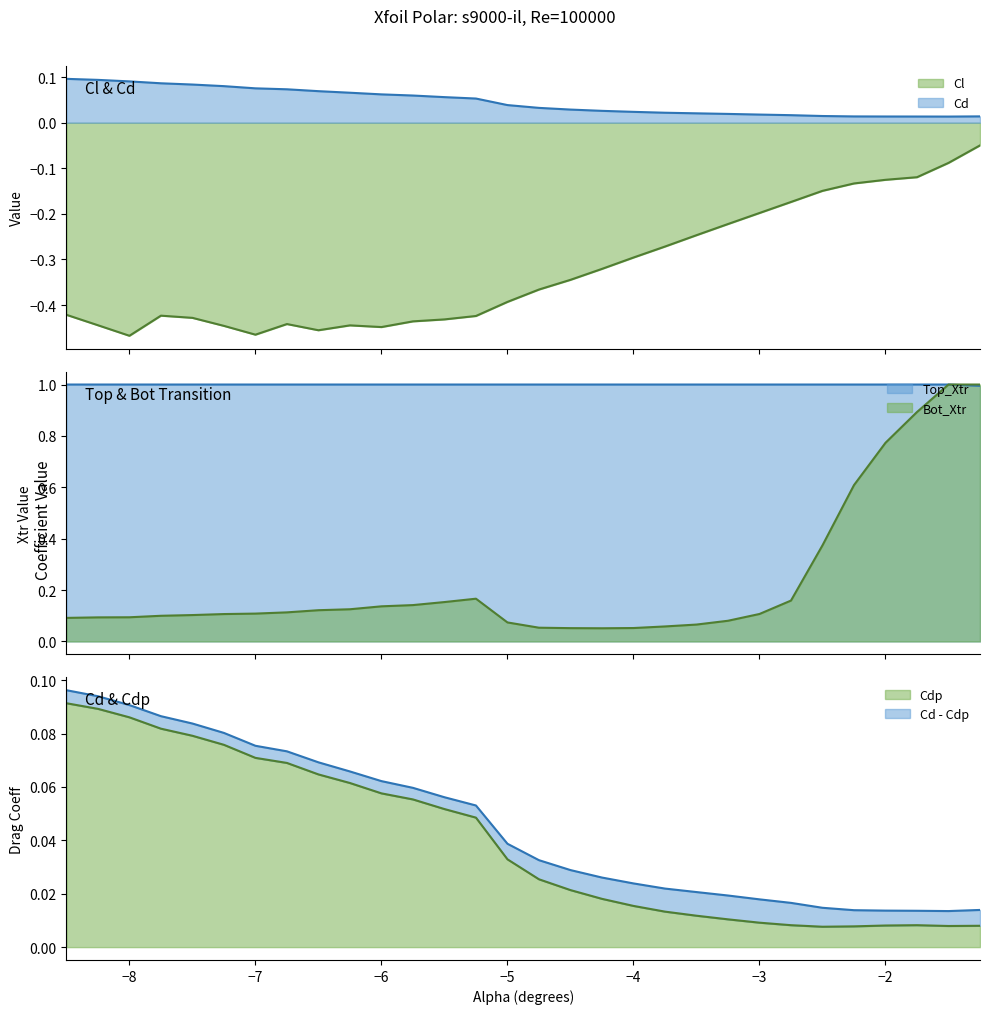

Where is the first local minimum for Cd?

-1.5